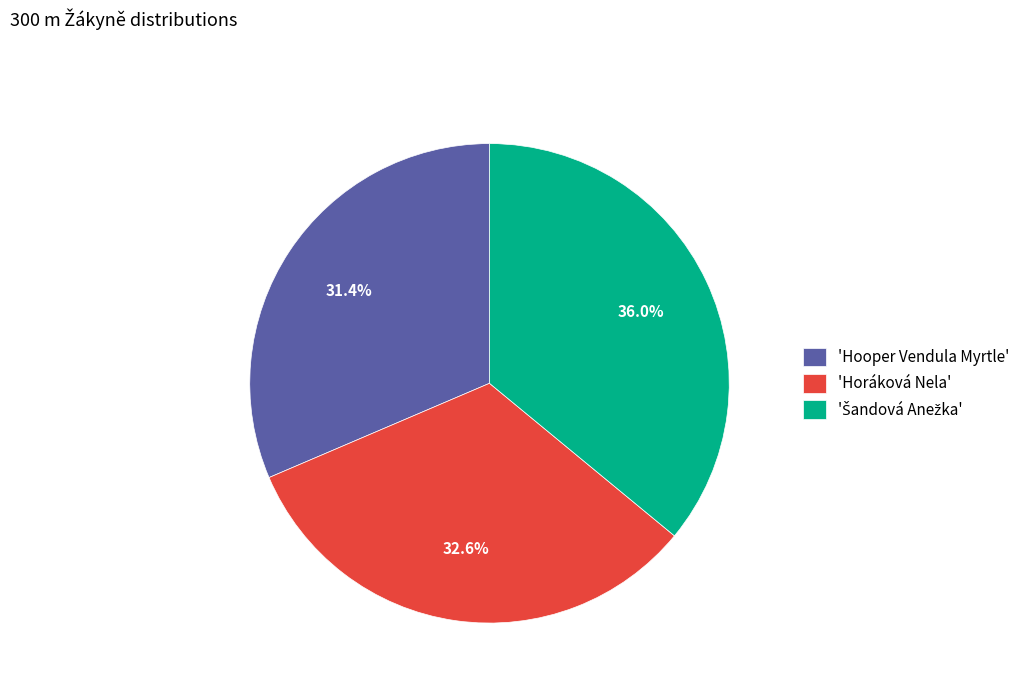

Between 'Horáková Nela' and 'Hooper Vendula Myrtle', which is larger?

'Horáková Nela'